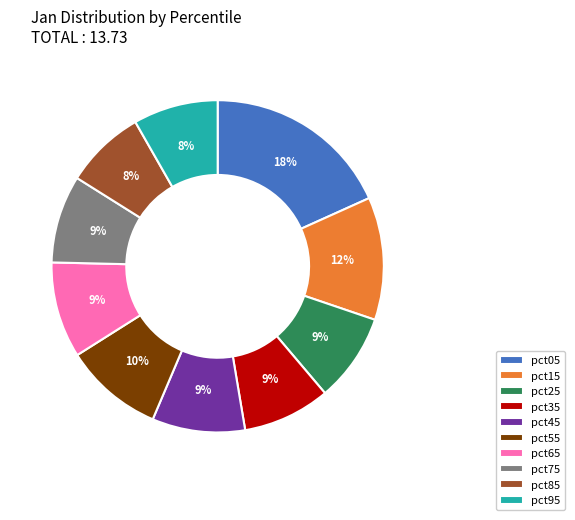

To the nearest percent, what portion does pct35 represent?

9%